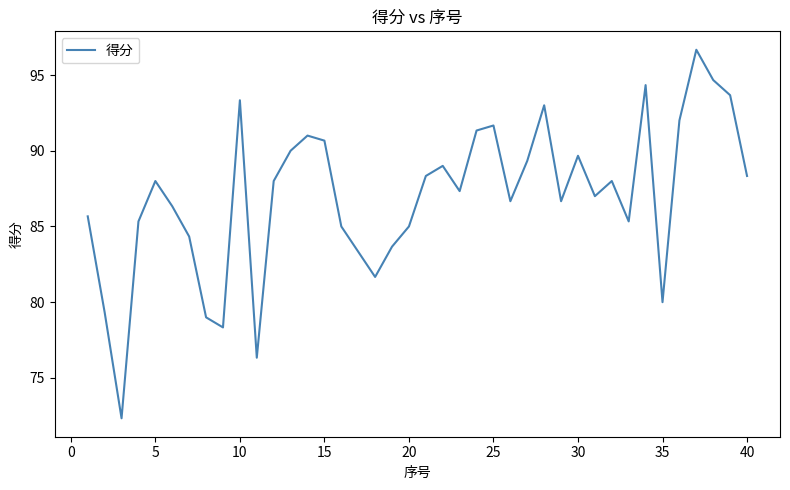

What is the smallest value displayed?

72.3